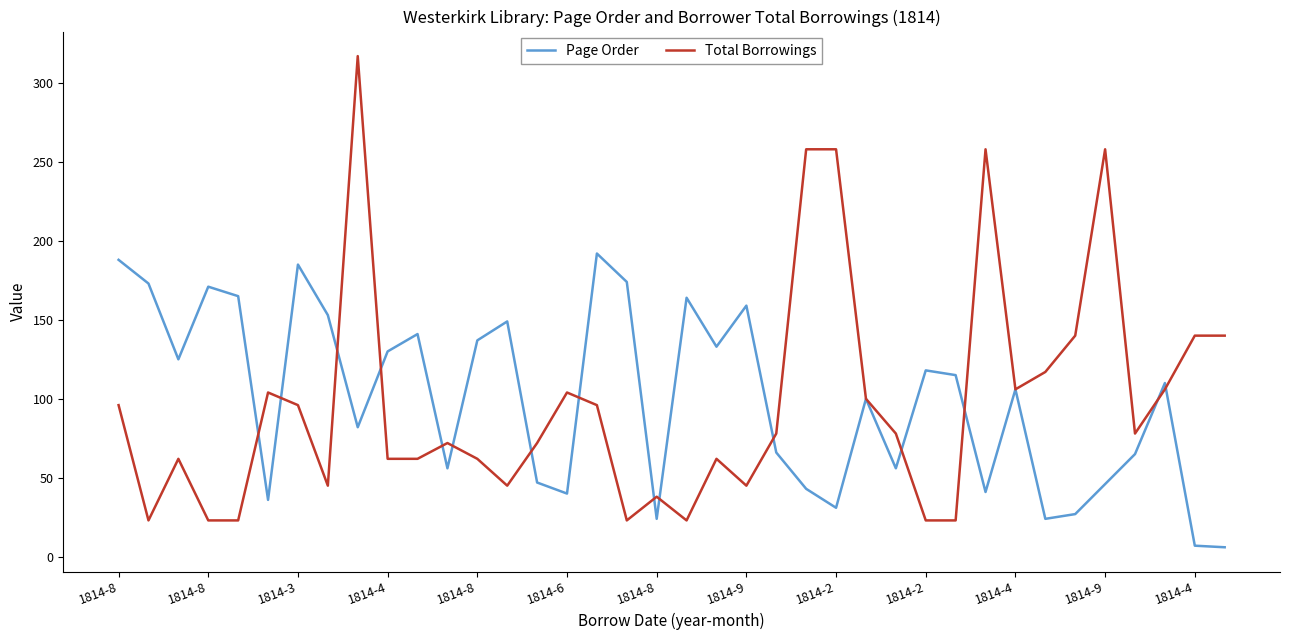

Rank the series by their maximum value, from lowest to highest.

Page Order, Total Borrowings